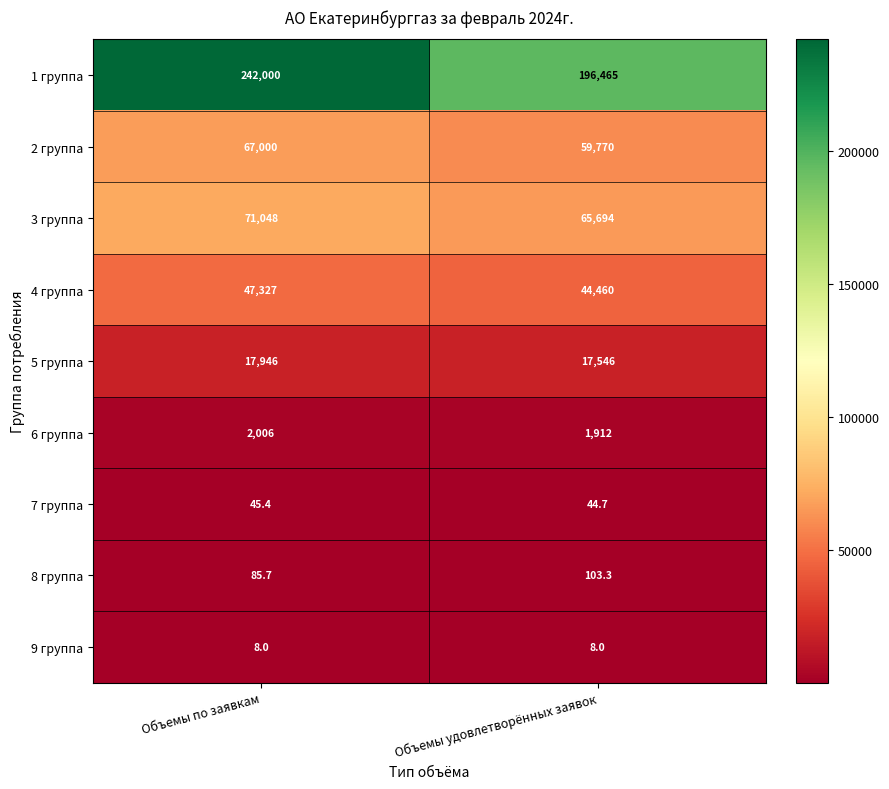

At which category does the chart reach its peak across all series?

Объемы по заявкам